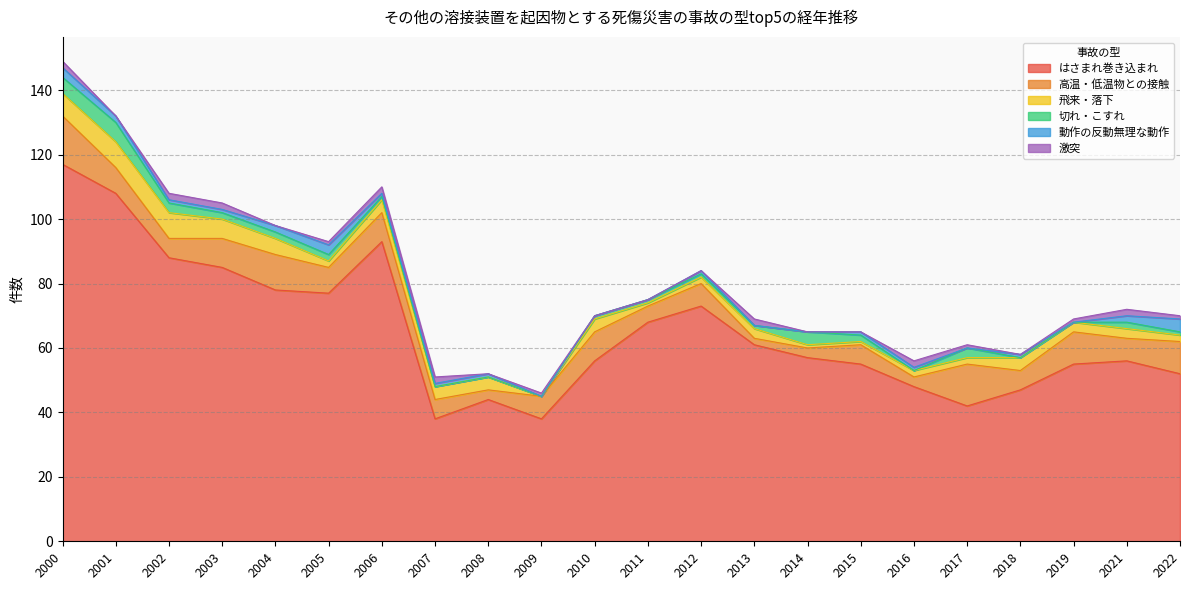

How many values in the 高温・低温物との接触 series exceed 7?

10